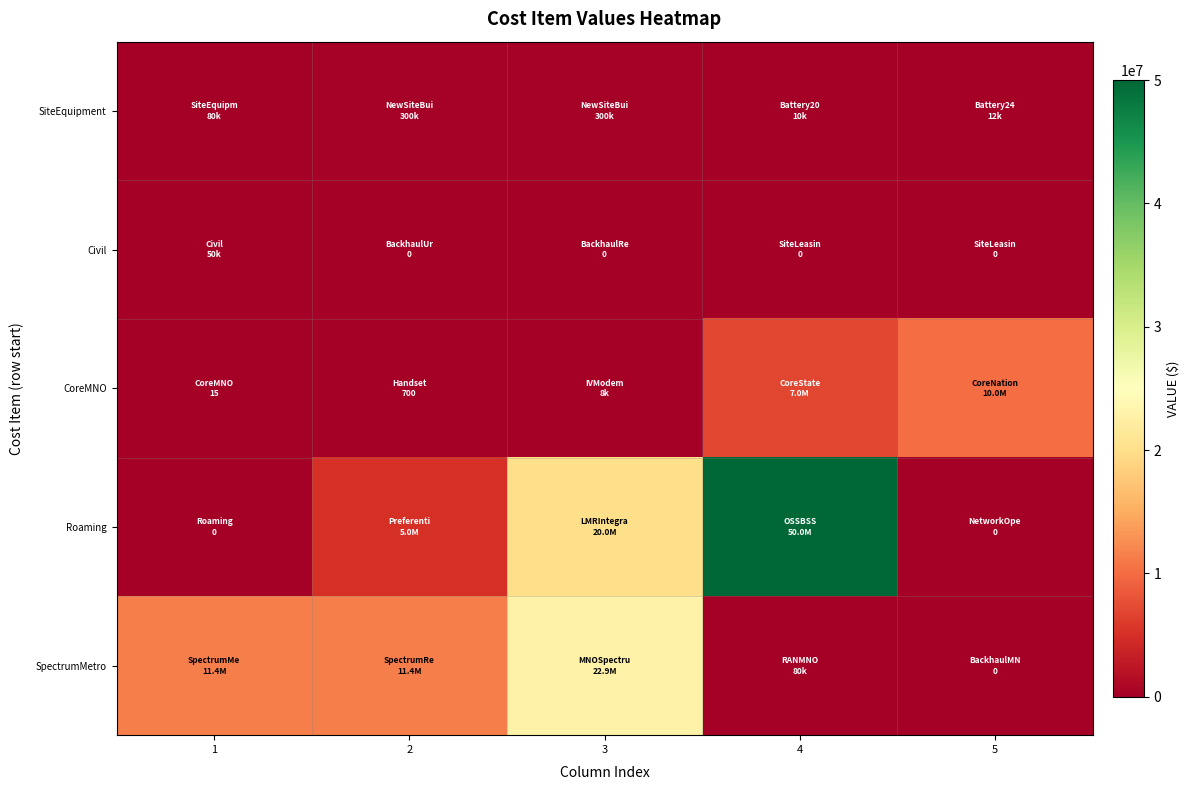

How many series are shown in this chart?

5